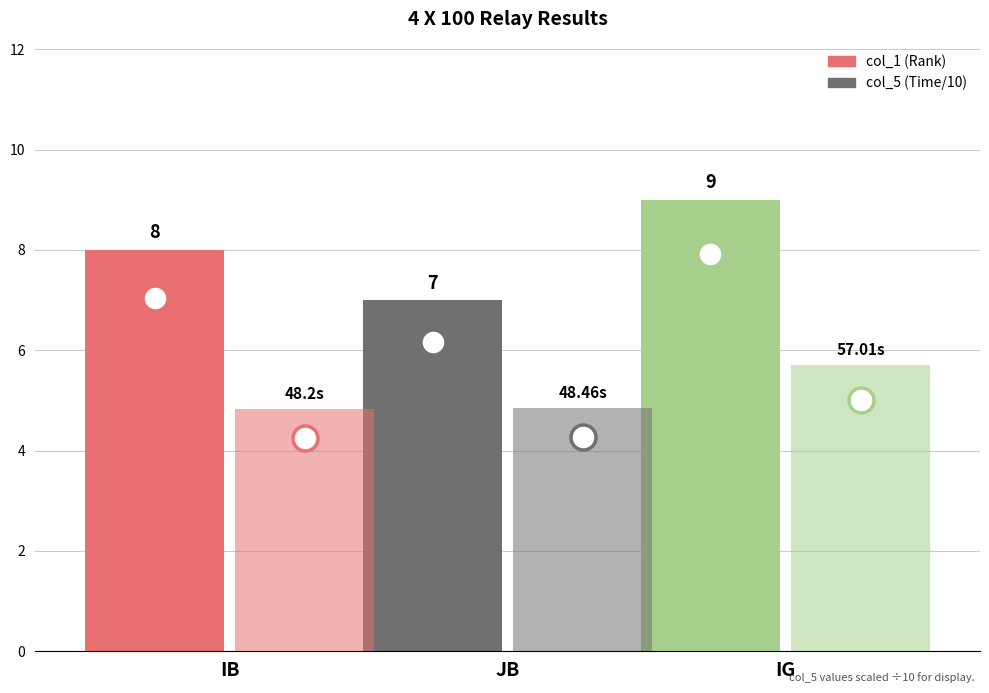

What value does the col_5 (Time/10) series have at IB?

4.8